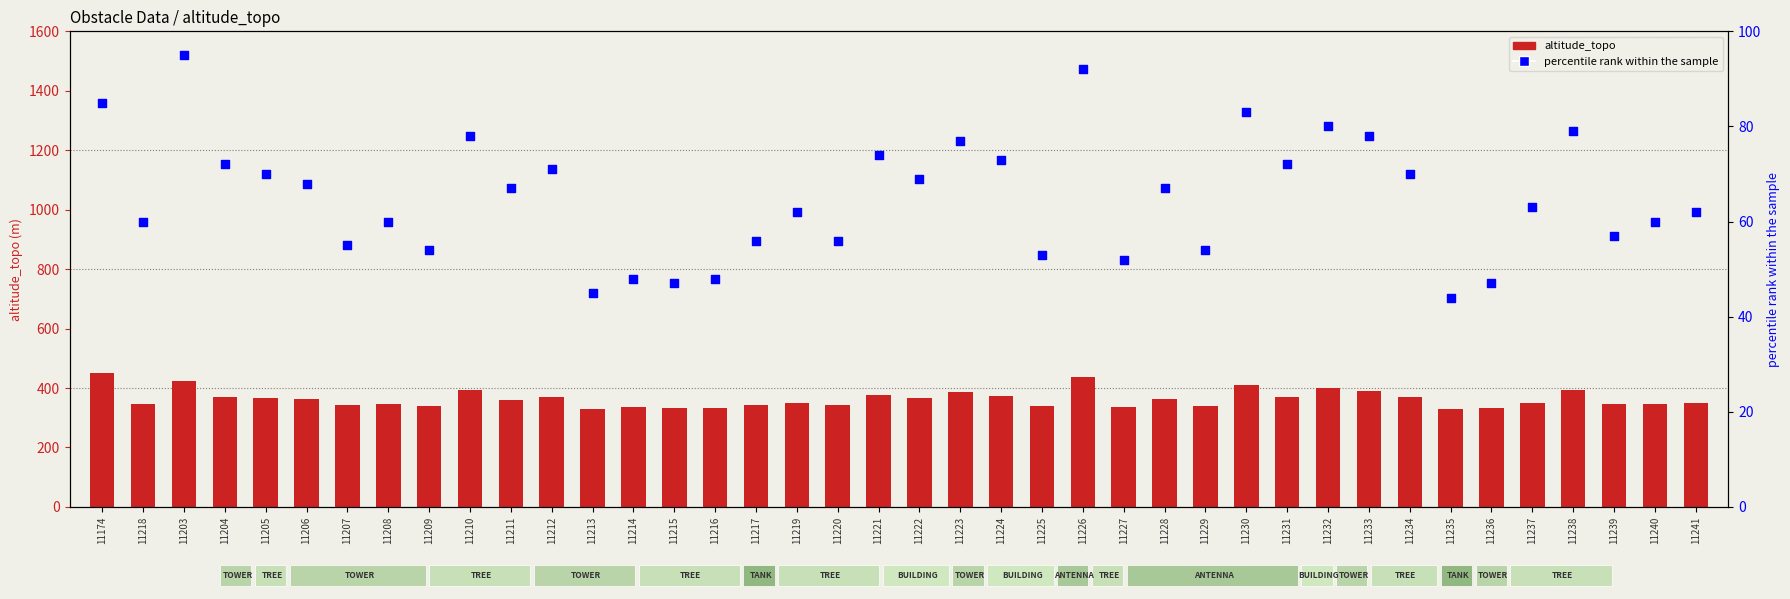

What are all the series names shown in the legend?

altitude_topo, percentile rank within the sample